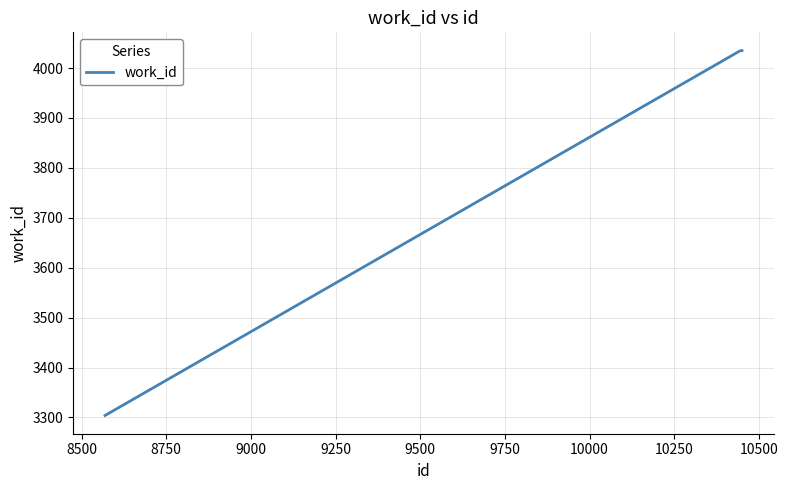

What is the difference between the maximum and minimum values?

731